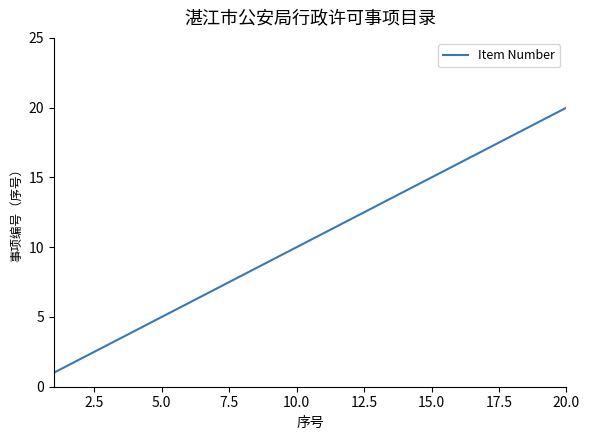

What is the maximum value shown in the chart?

20